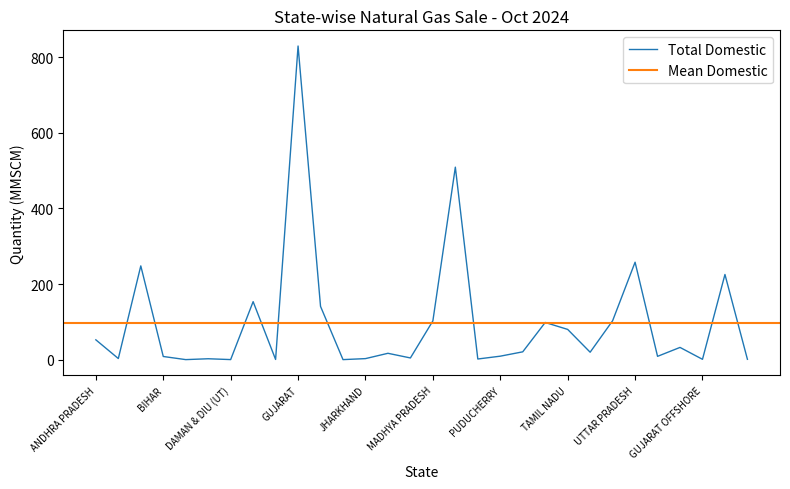

How many data points are above 19?

15